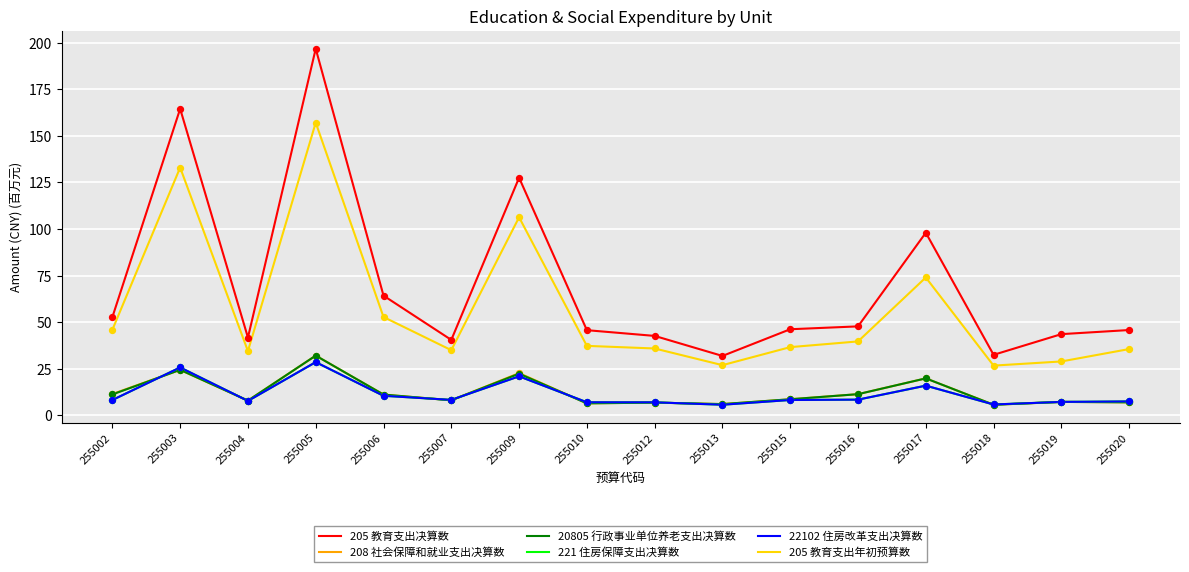

At which category is the sum across all series the highest?

255005